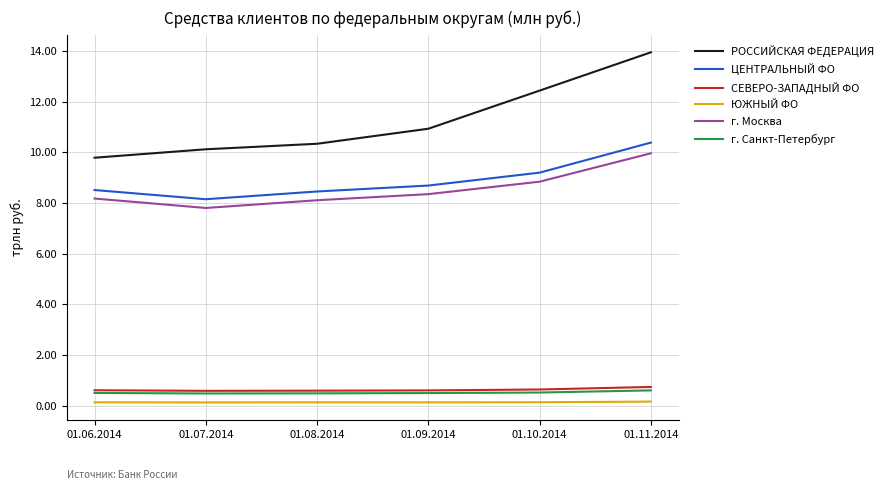

What are all the series names shown in the legend?

РОССИЙСКАЯ ФЕДЕРАЦИЯ, ЦЕНТРАЛЬНЫЙ ФО, СЕВЕРО-ЗАПАДНЫЙ ФО, ЮЖНЫЙ ФО, г. Москва, г. Санкт-Петербург